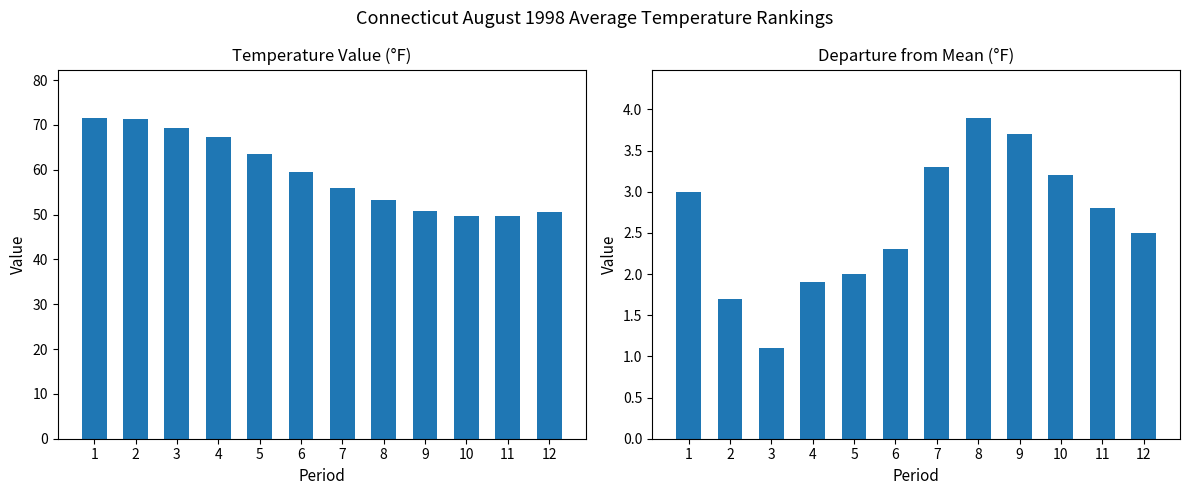

List the labels in order of Value value, smallest first.

10, 11, 12, 9, 8, 7, 6, 5, 4, 3, 2, 1